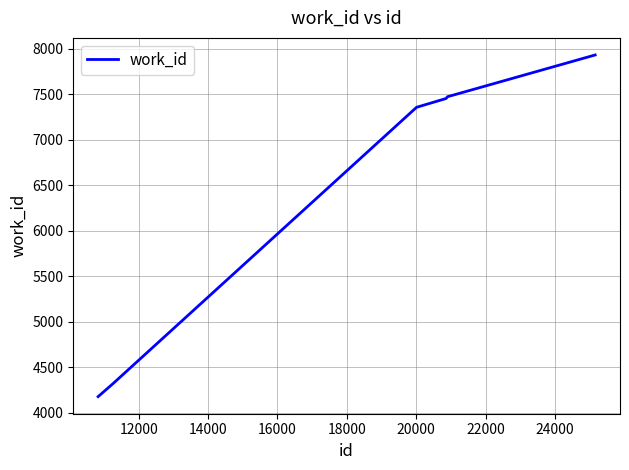

What is the difference between the maximum and minimum values?

3754